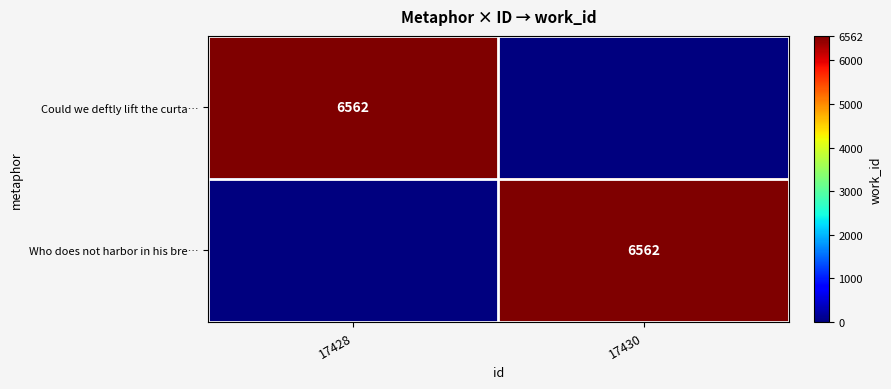

The value of Who does not harbor in his bre… at 17430 is 6562. True or false?

True